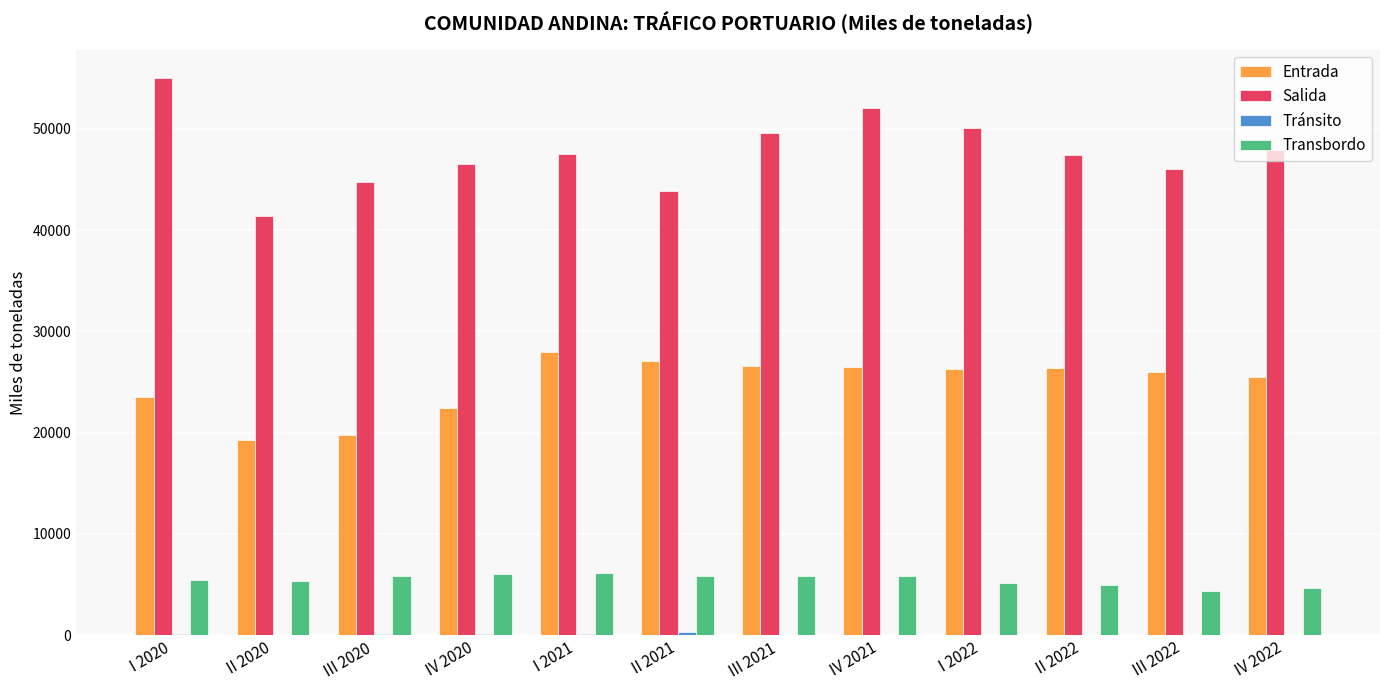

The value of Transbordo at II 2021 is 1355.1. True or false?

False